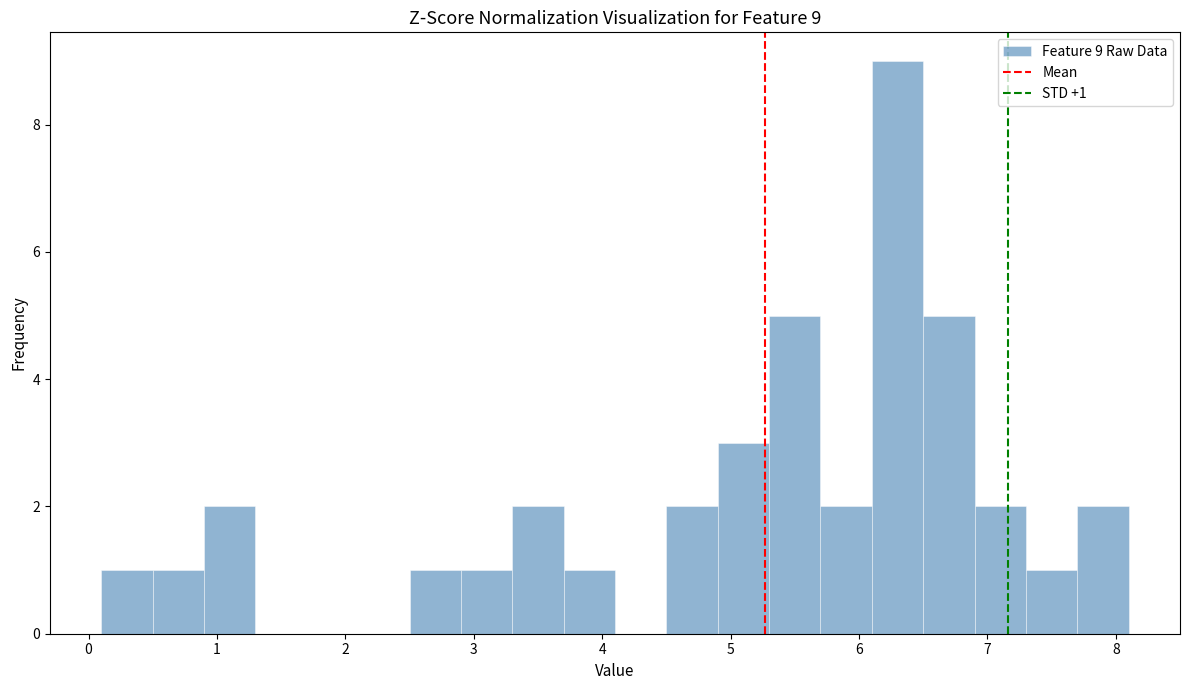

Which range on the x-axis has the tallest bar?

6.1 to 6.5